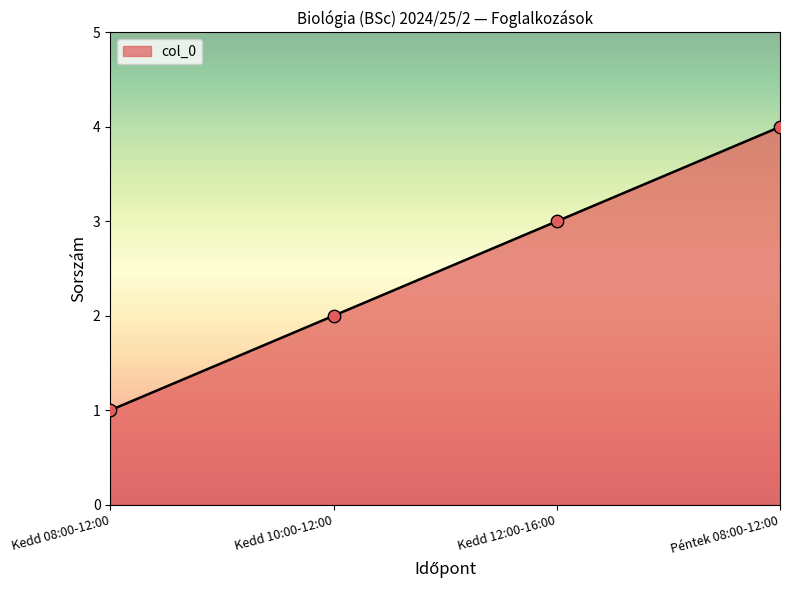

Between Kedd 12:00-16:00 and Péntek 08:00-12:00, which is larger?

Péntek 08:00-12:00